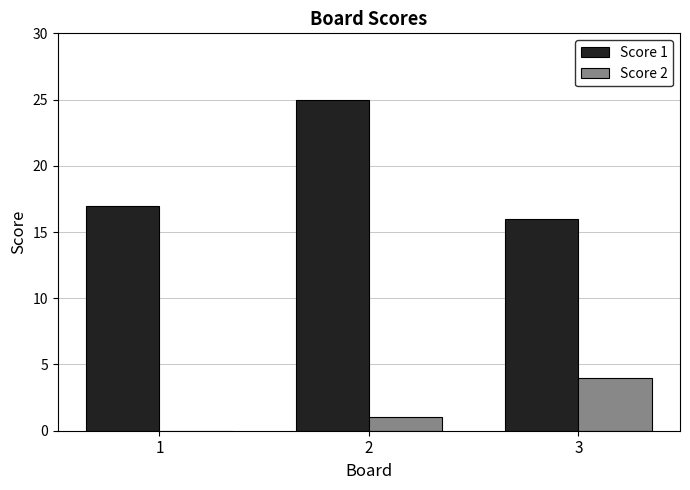

What are all the series names shown in the legend?

Score 1, Score 2